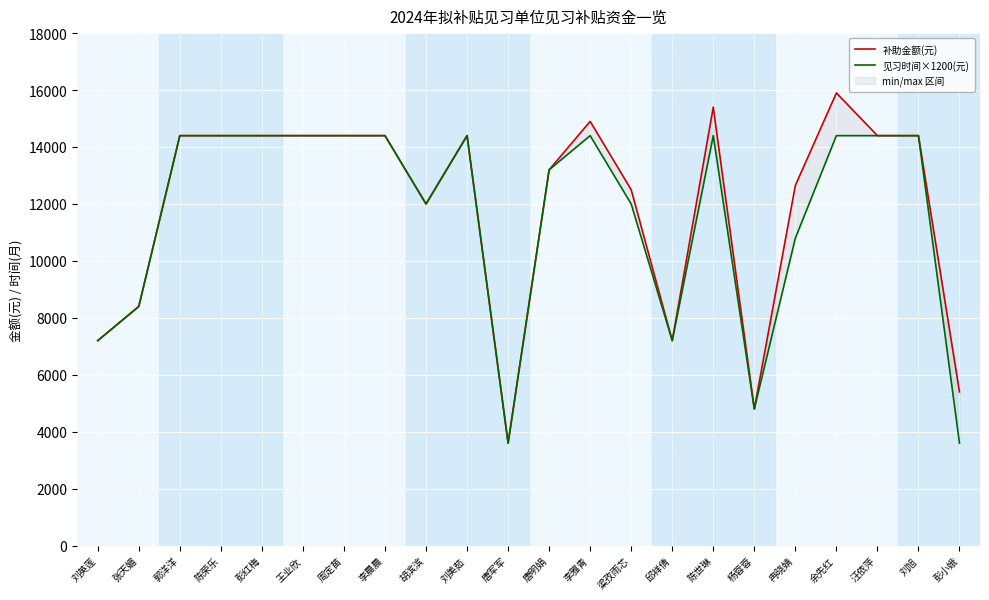

Reading left to right, extract all data points from this chart.

补助金额(元): 刘英莲=7200	张天媚=8400	郭洋洋=14400	陈荣乐=14400	彭红梅=14400	王业欣=14400	周定苗=14400	李晨晨=14400	胡滨滨=12000	刘美茹=14400	唐军军=3600	唐明娟=13200	李雅青=14900	粱孜雨芯=12500	邱祥倩=7200	陈世琳=15400	杨蓉蓉=4800	冉晓婧=12650	余先红=15900	汪依萍=14400	刘旭=14400	彭小娥=5400
见习时间×1200(元): 刘英莲=7200	张天媚=8400	郭洋洋=14400	陈荣乐=14400	彭红梅=14400	王业欣=14400	周定苗=14400	李晨晨=14400	胡滨滨=12000	刘美茹=14400	唐军军=3600	唐明娟=13200	李雅青=14400	粱孜雨芯=12000	邱祥倩=7200	陈世琳=14400	杨蓉蓉=4800	冉晓婧=10800	余先红=14400	汪依萍=14400	刘旭=14400	彭小娥=3600